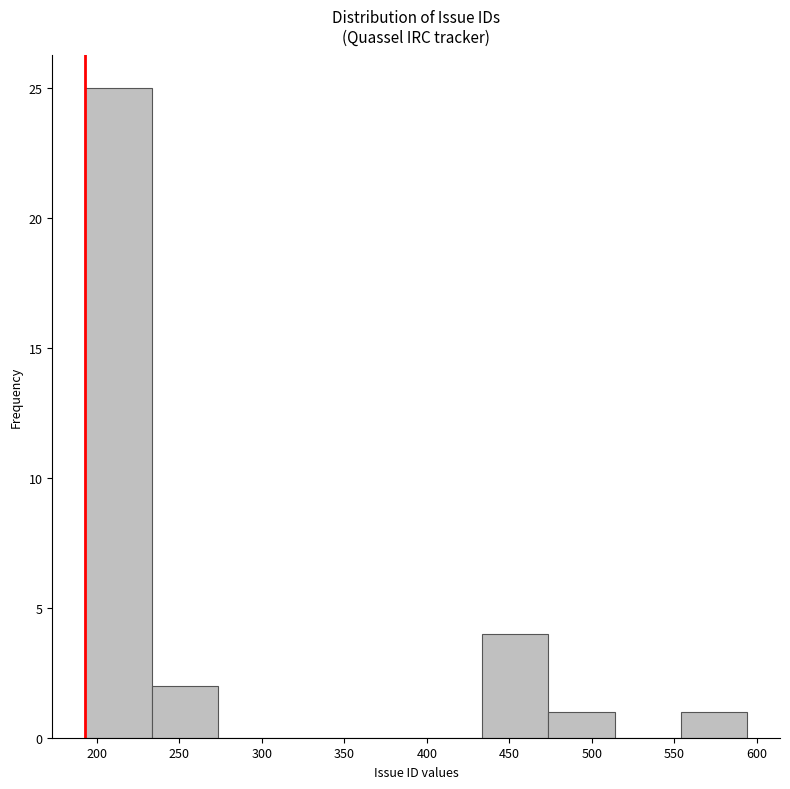

Over which range of the x-axis is the bar tallest?

195 to 235